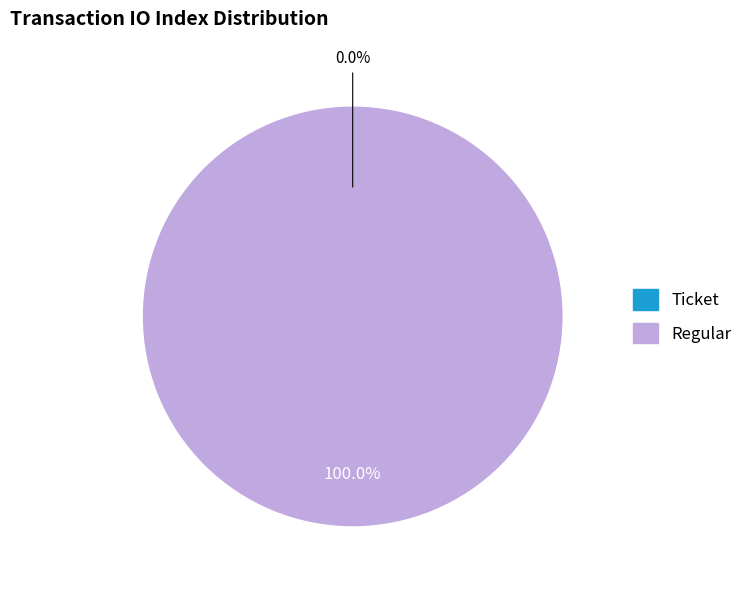

True or false: Regular (io_index=15) accounts for 99% of the total.

False